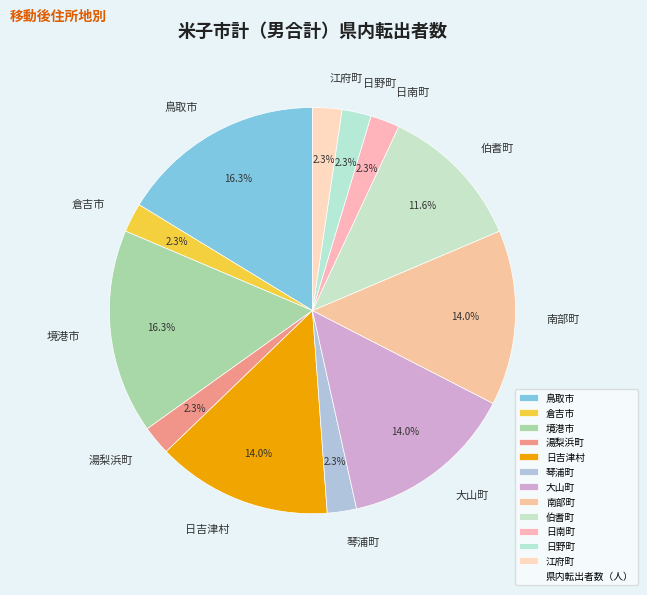

Which has a higher value, 日吉津村 or 境港市?

境港市